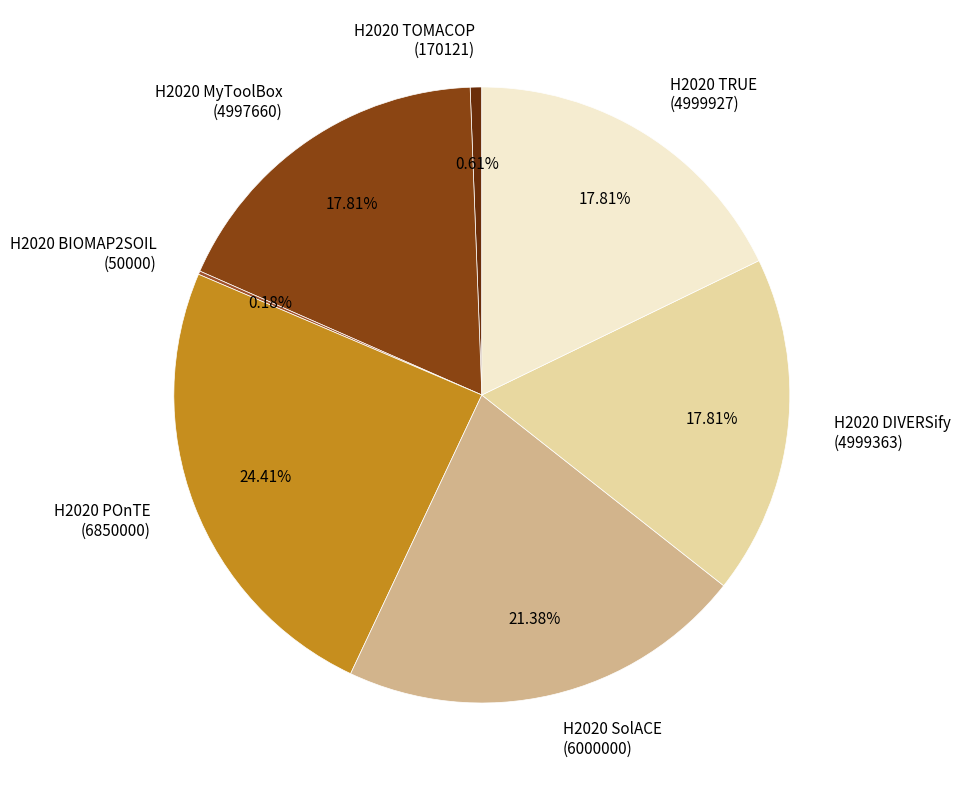

To the nearest percent, what is the average slice percentage?

14%